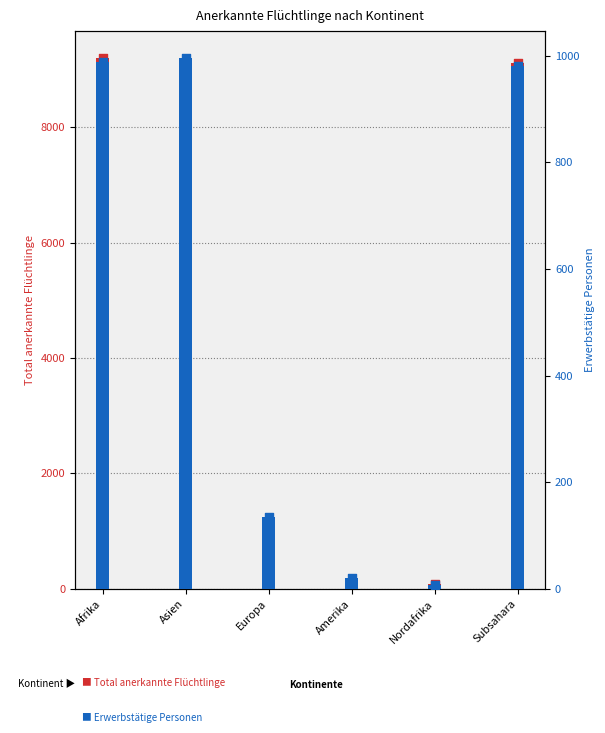

Is the value of Erwerbstätige Personen at Afrika greater than the value of Total anerkannte Flüchtlinge at Subsahara?

No